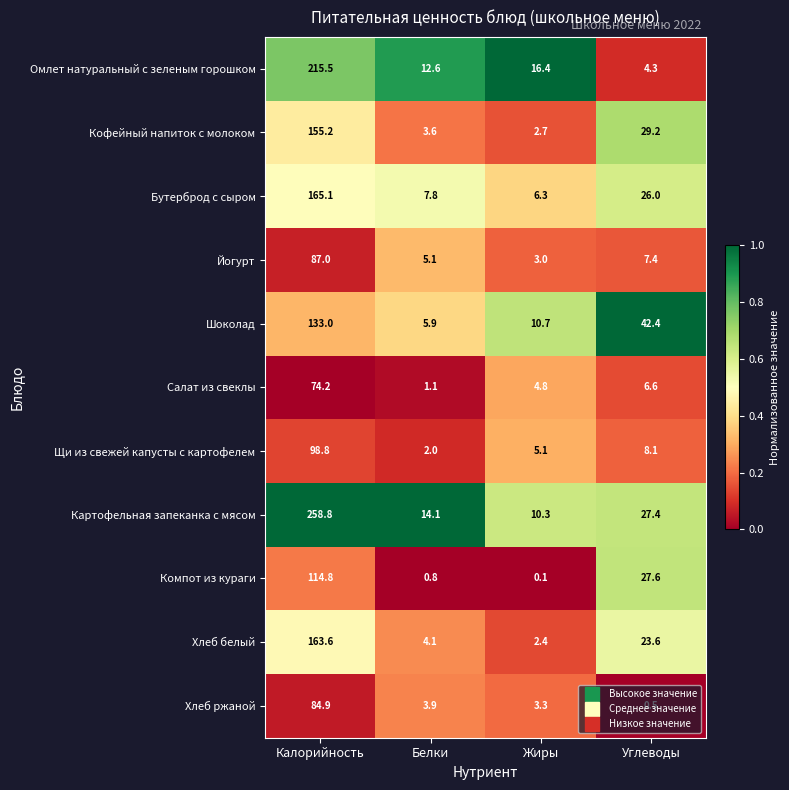

What is the highest value of the Щи из свежей капусты с картофелем series?

98.8